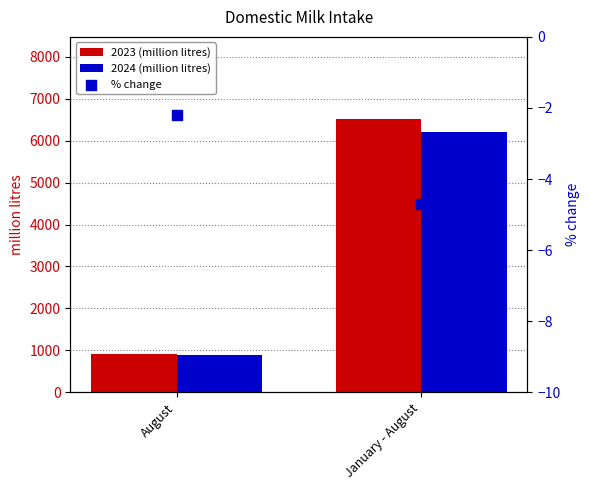

Which series contains the highest Y value?

2023 (million litres)